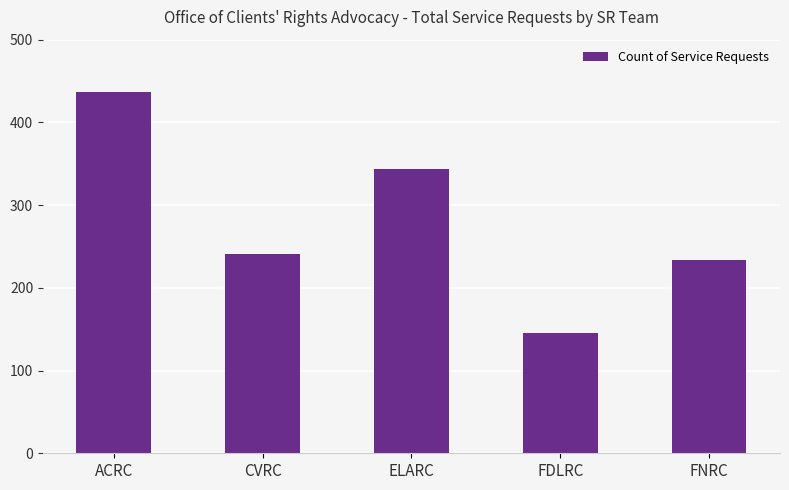

The value at FNRC is 234. True or false?

True